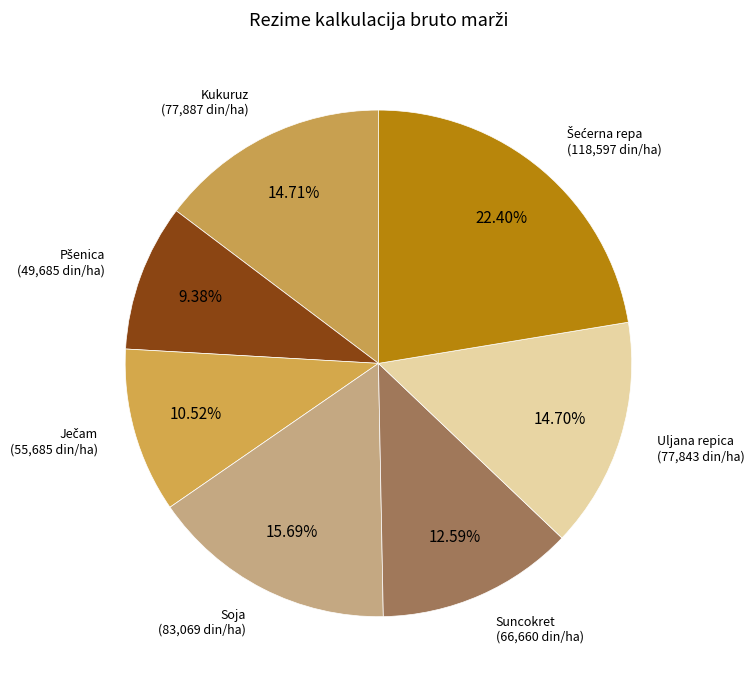

How many slices are in this pie chart?

7